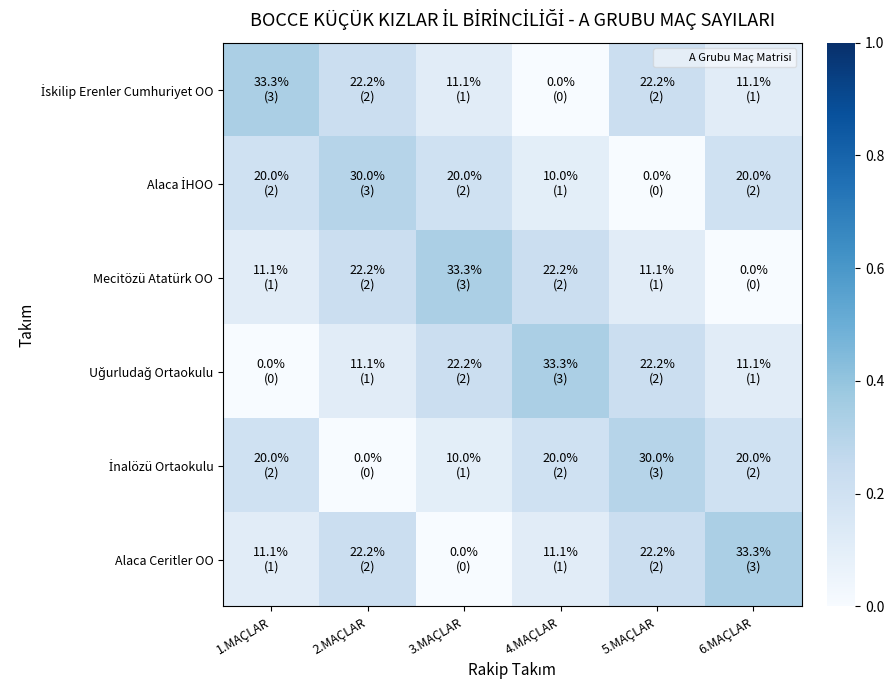

Rank the series by their maximum value, from highest to lowest.

İskilip Erenler Cumhuriyet OO, Mecitözü Atatürk OO, Uğurludağ Ortaokulu, Alaca Ceritler OO, Alaca İHOO, İnalözü Ortaokulu